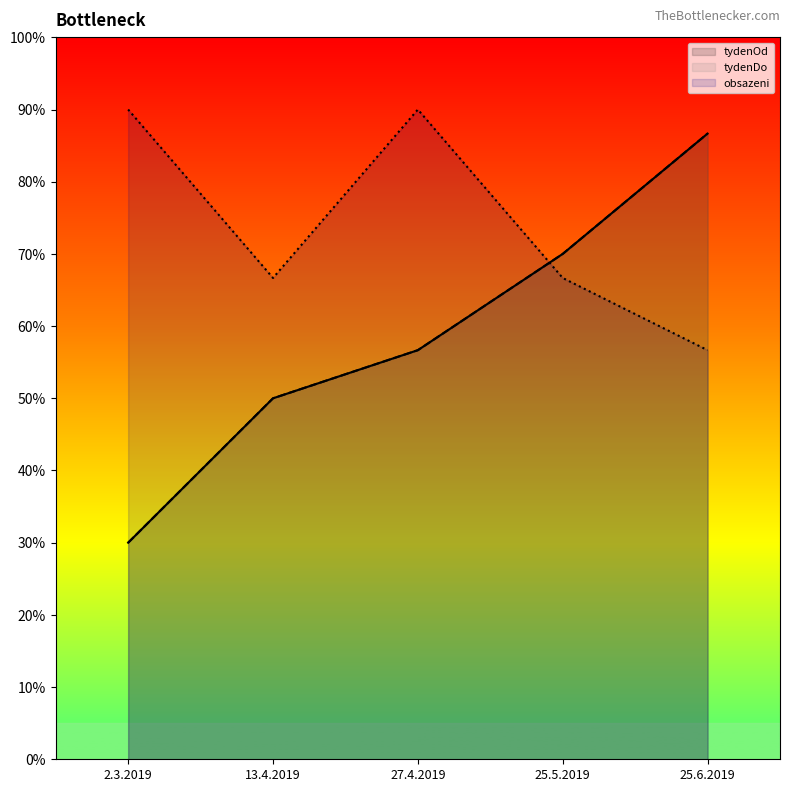

What is the difference between the maximum and minimum values in the tydenDo series?

56.7